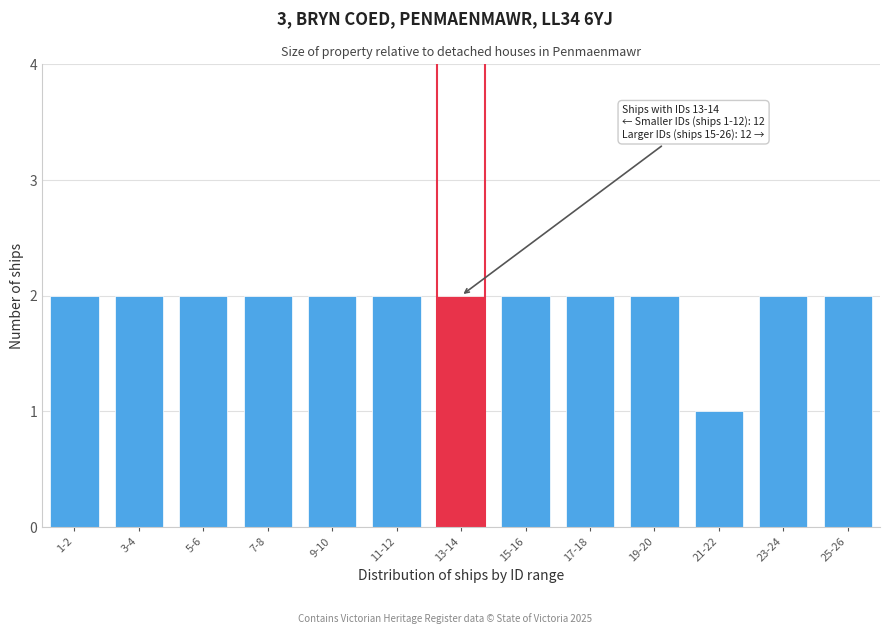

Reading left to right, transcribe all the data shown in this chart.

1-2=2	3-4=2	5-6=2	7-8=2	9-10=2	11-12=2	13-14=2	15-16=2	17-18=2	19-20=2	21-22=1	23-24=2	25-26=2